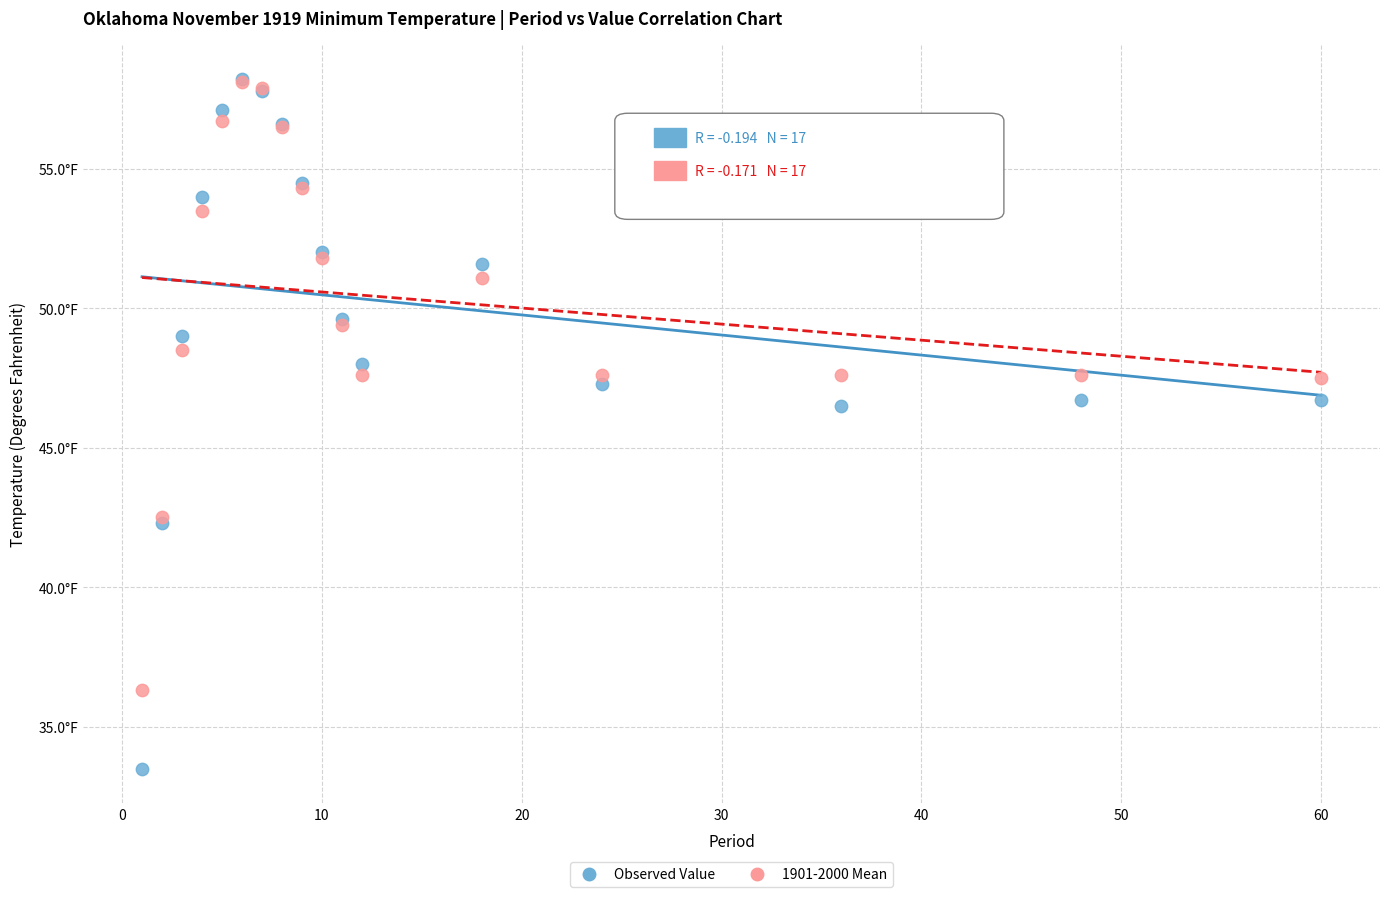

What are all the series names shown in the legend?

Observed Value, 1901-2000 Mean